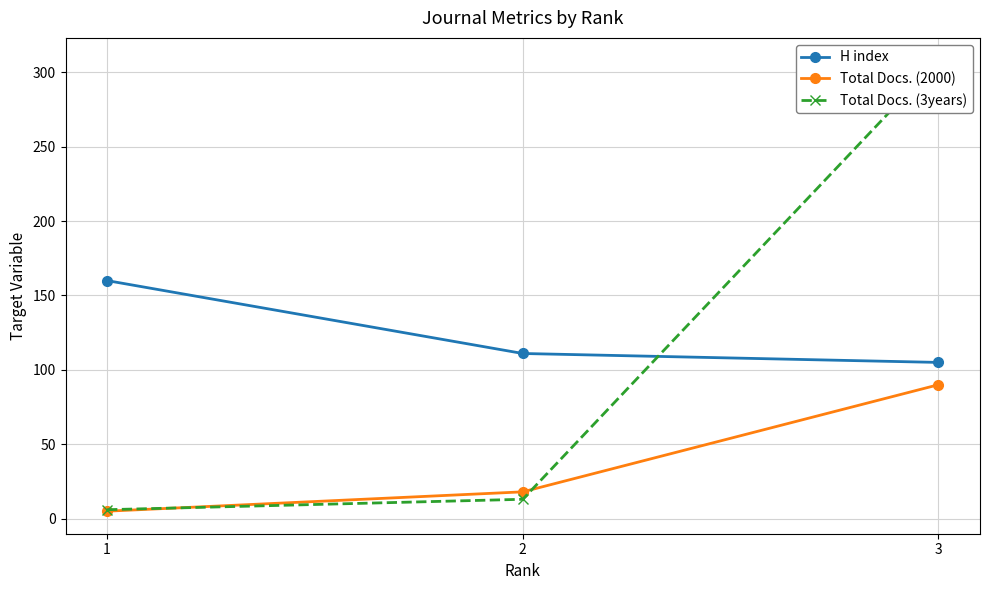

What is the difference between the maximum and minimum values in the Total Docs. (3years) series?

302